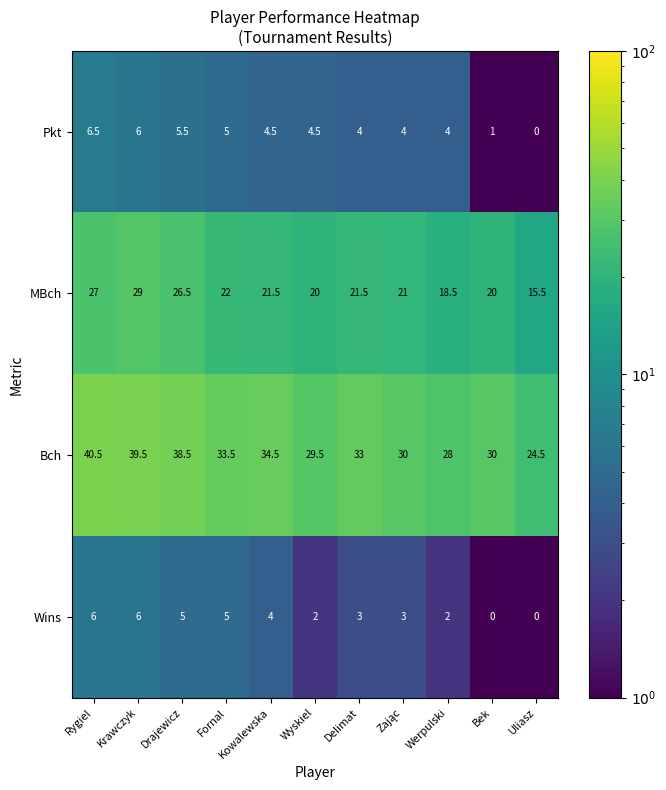

The MBch series shows 36.3 at Rygiel. True or false?

False